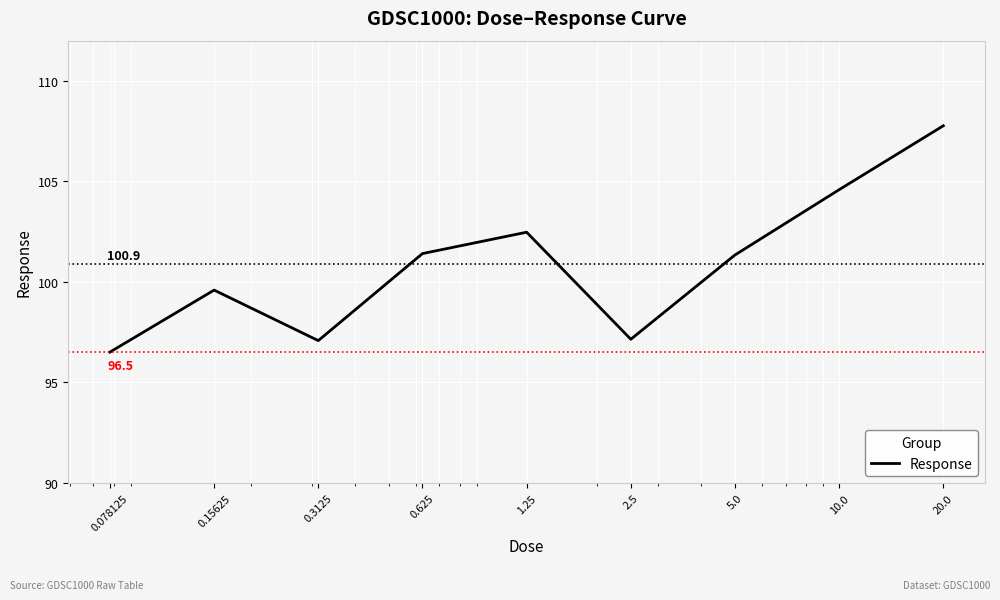

How many values are below 101?

4